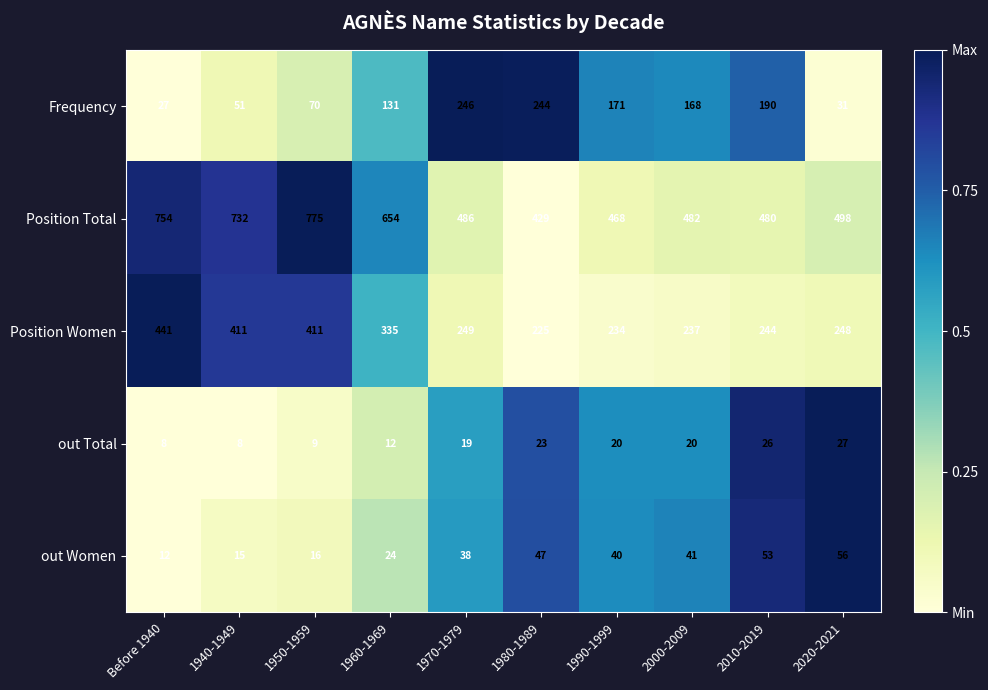

At which label does Position Total first exceed 498?

Before 1940